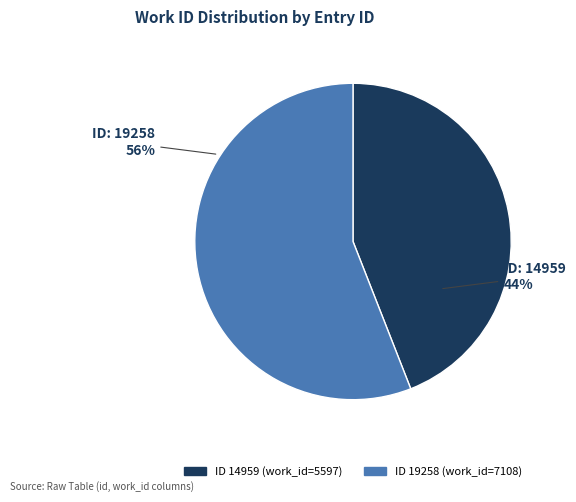

To the nearest percent, what is the average slice percentage?

50%